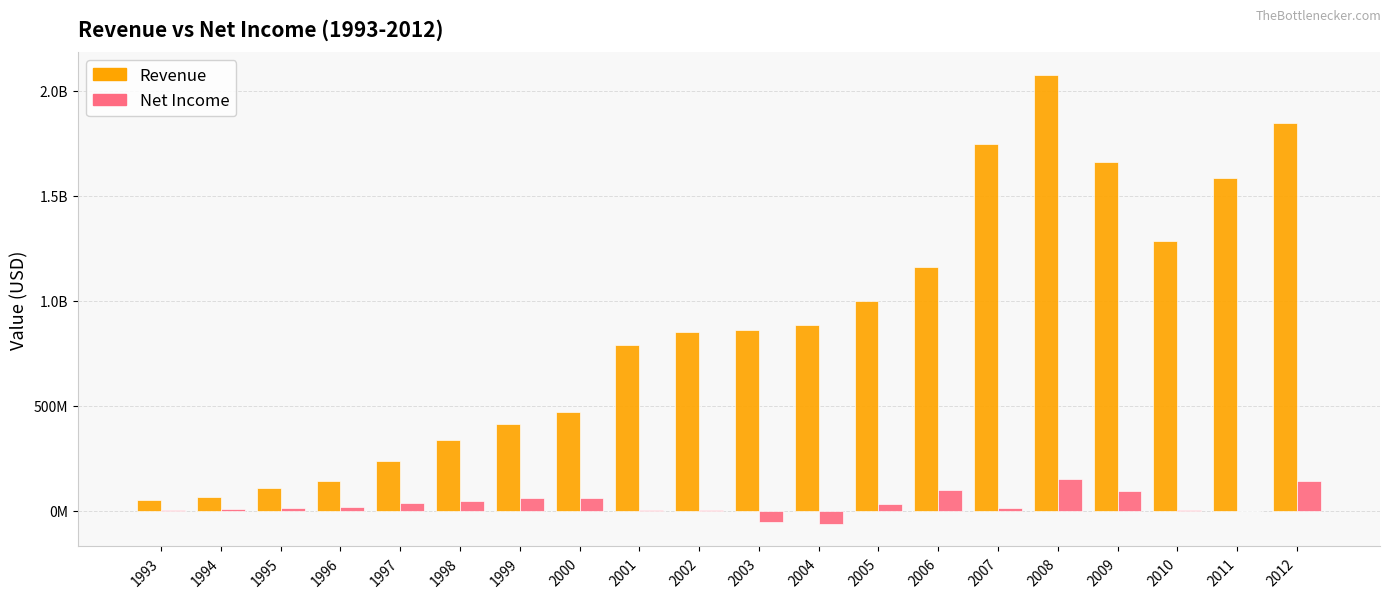

What is the spread (max minus min) of values at 2005?

964897211.2